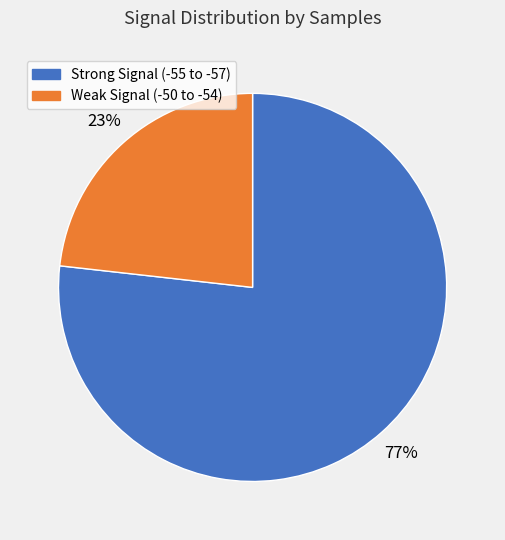

To the nearest percent, what is the difference between the largest and smallest slice percentages?

54%